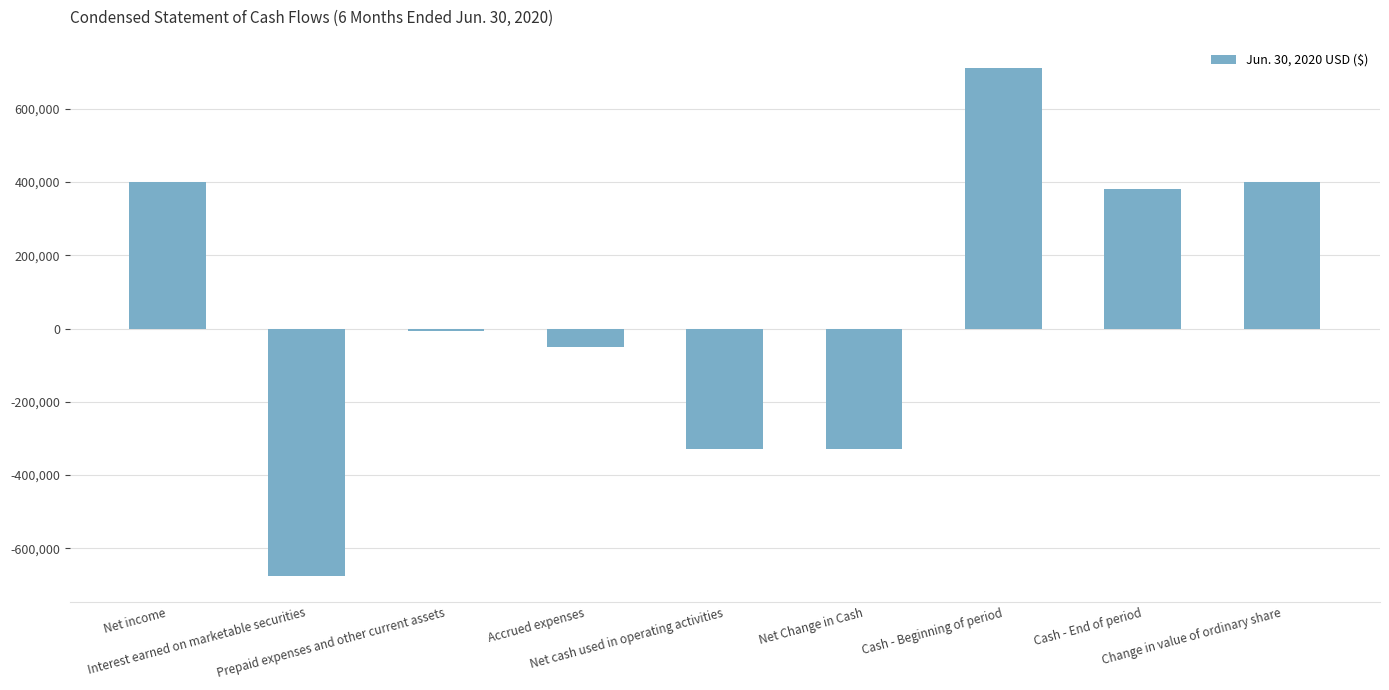

Is it true that the value at Change in value of ordinary share is 401100?

True